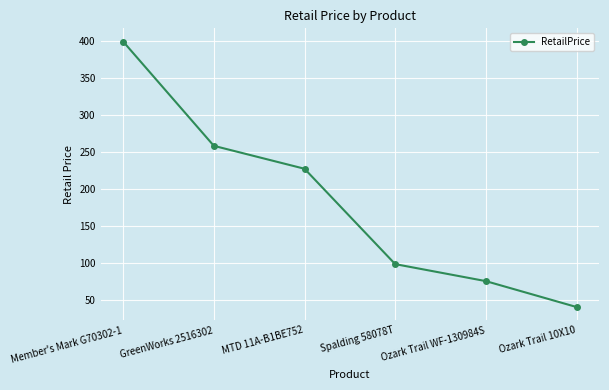

What is the maximum value shown in the chart?

399.0